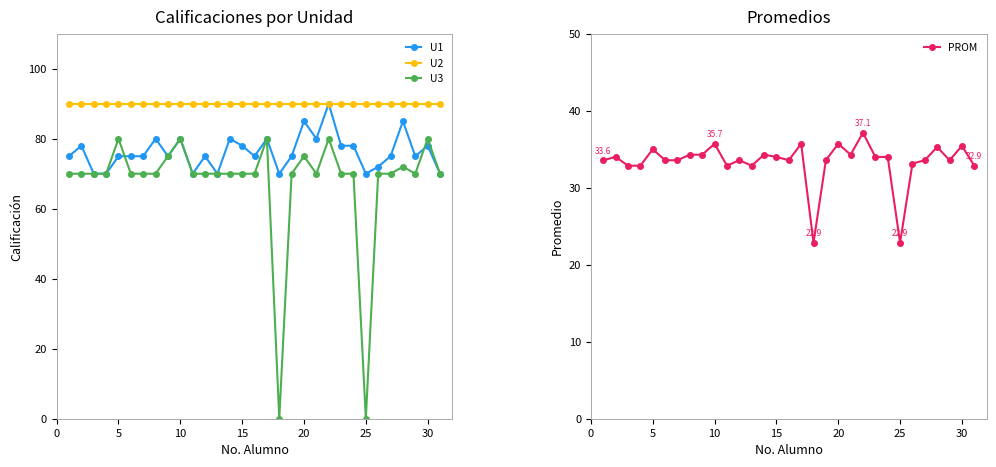

Count the U1 values in the range 72 to 80.

21